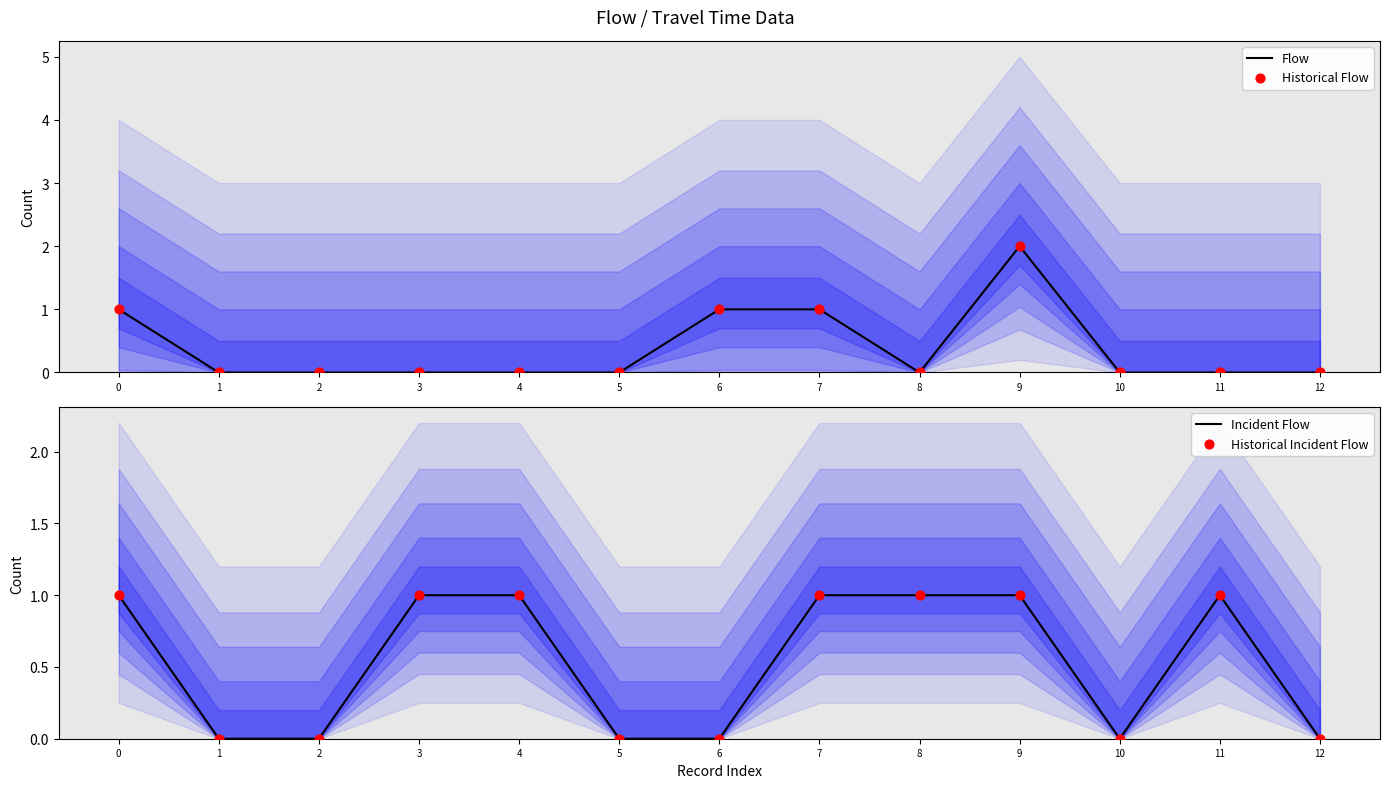

What are all the series names shown in the legend?

Flow, Historical Flow, Incident Flow, Historical Incident Flow